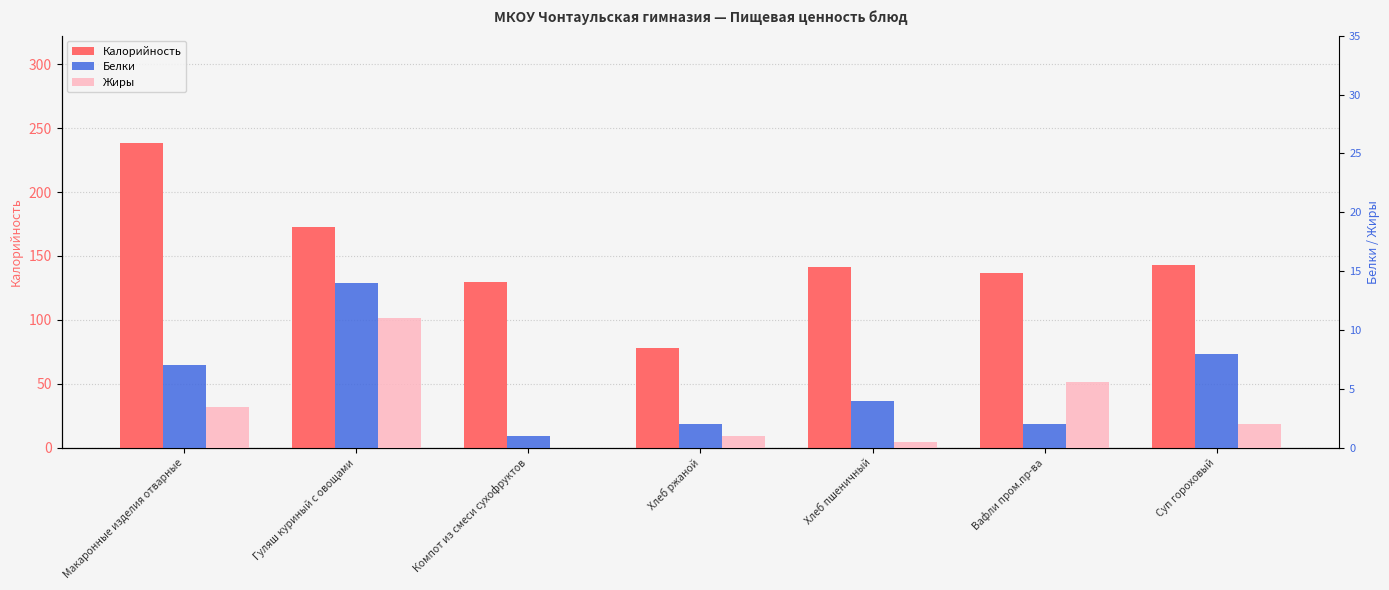

What position from the left is Суп гороховый?

7